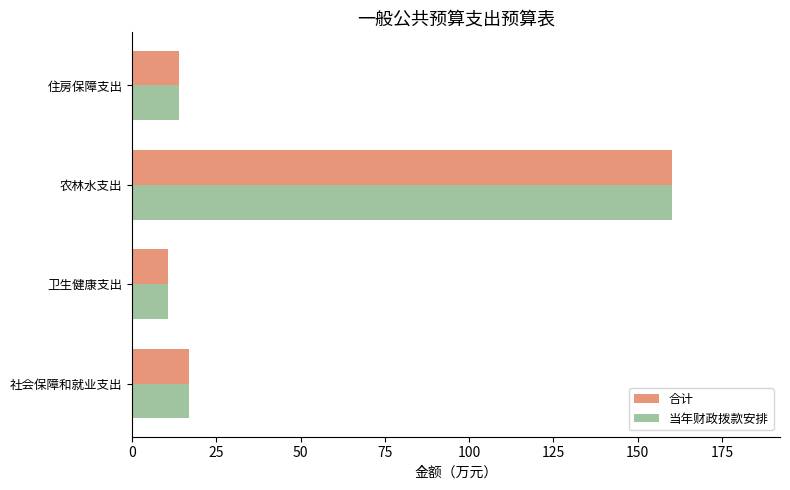

What is the sum of all 合计 values?

201.5